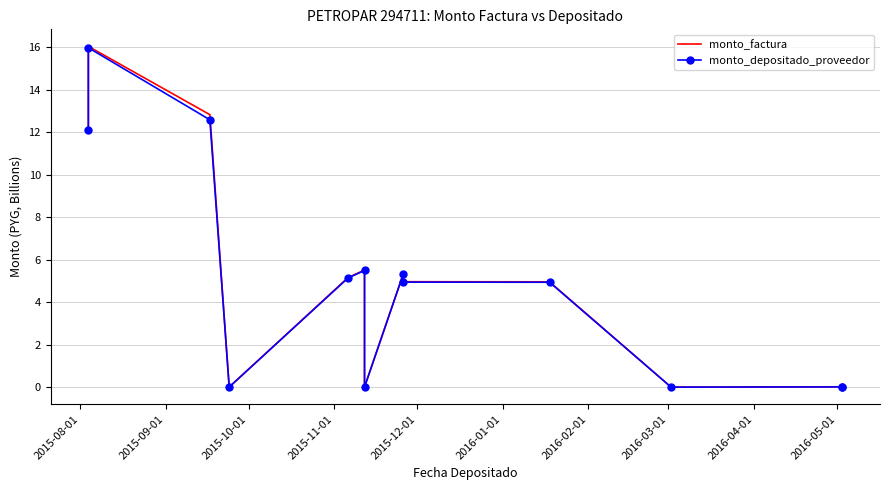

True or false: monto_factura and monto_depositado_proveedor cross at least once.

False